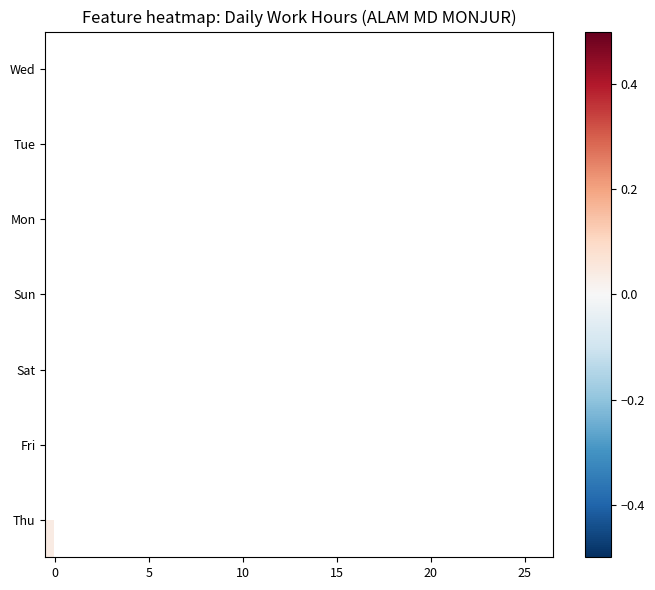

How many categories are shown in the chart?

27